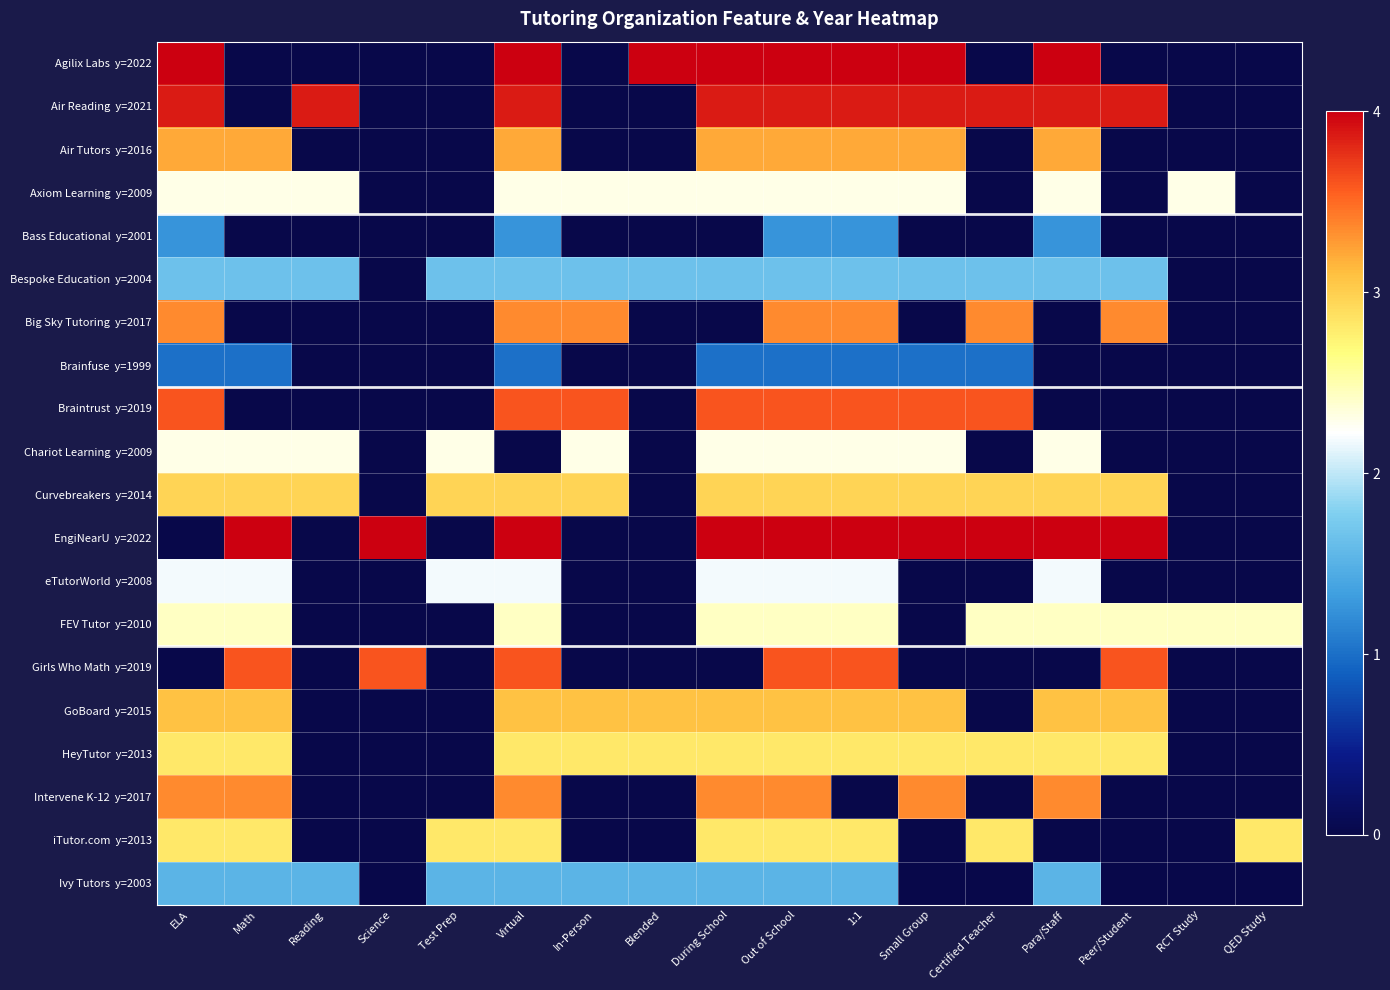

Which has a higher value, 1:1 or Certified Teacher?

1:1